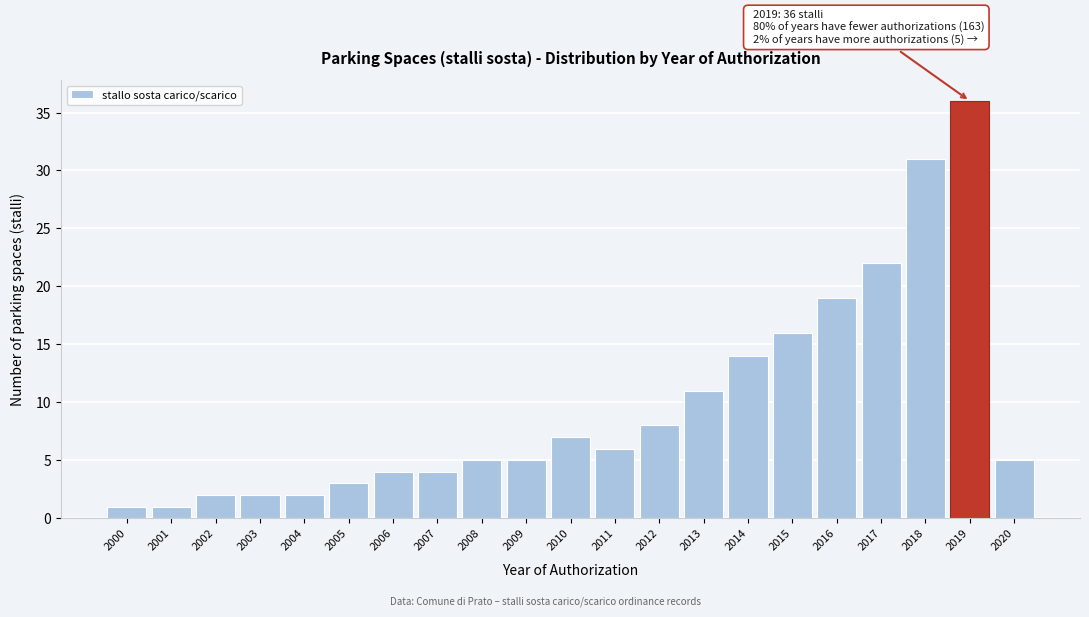

Reading left to right, list all the values displayed in this chart.

1	1	2	2	2	3	4	4	5	5	7	6	8	11	14	16	19	22	31	36	5